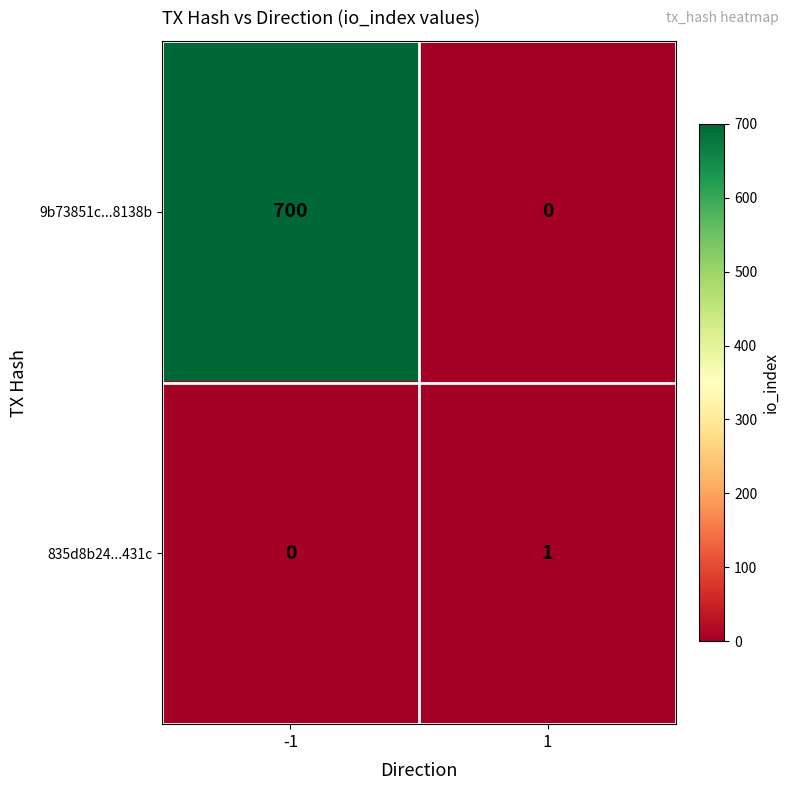

What is the average value of the 9b73851c...8138b series?

350